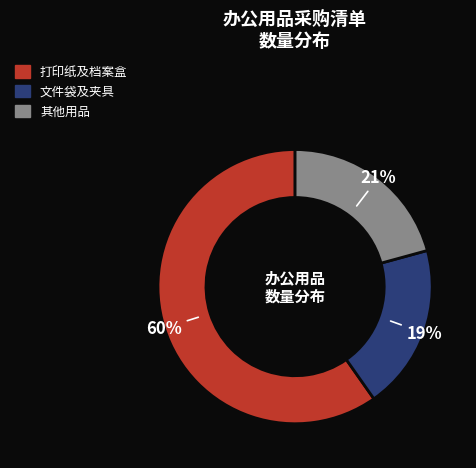

Does any single category account for the majority?

Yes